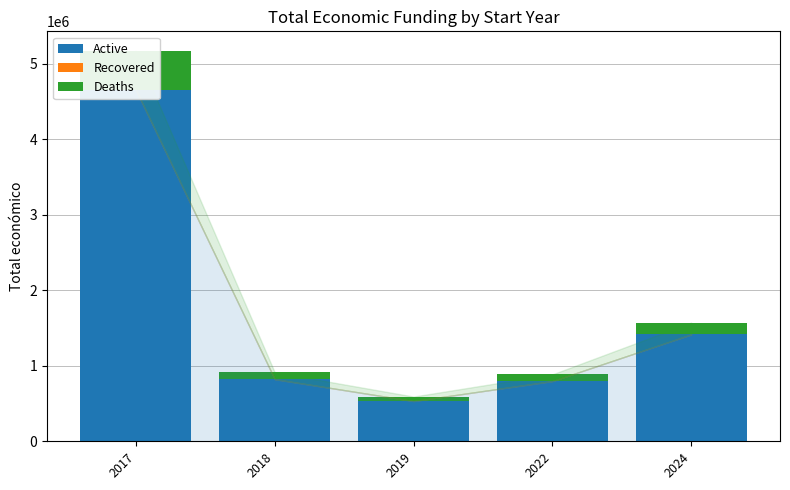

Which series has the widest spread of values?

Active